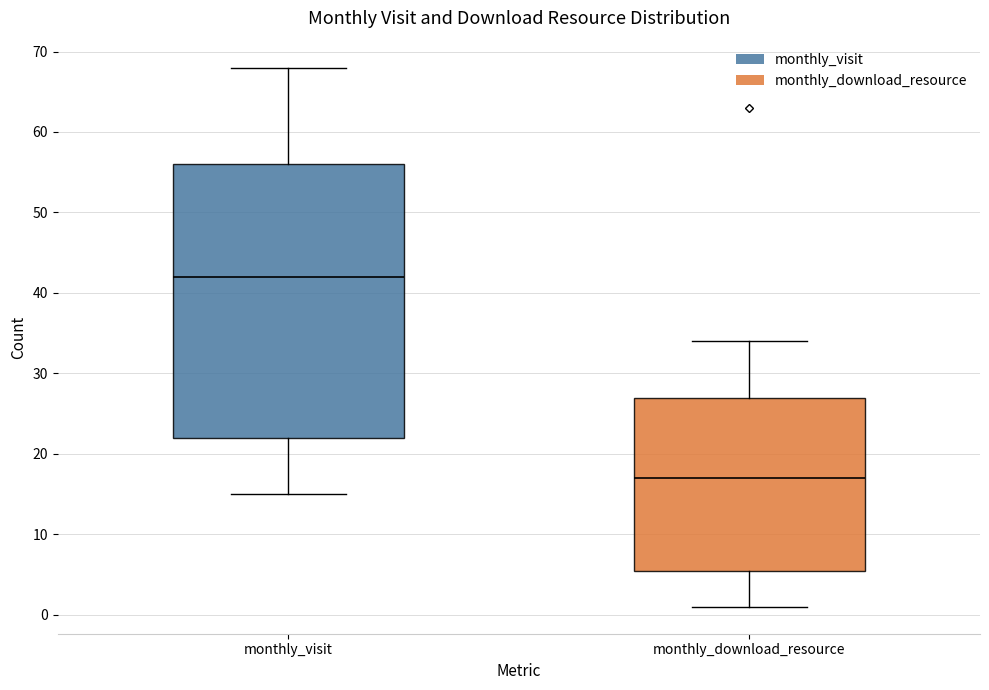

Which box has the highest median line?

monthly_visit